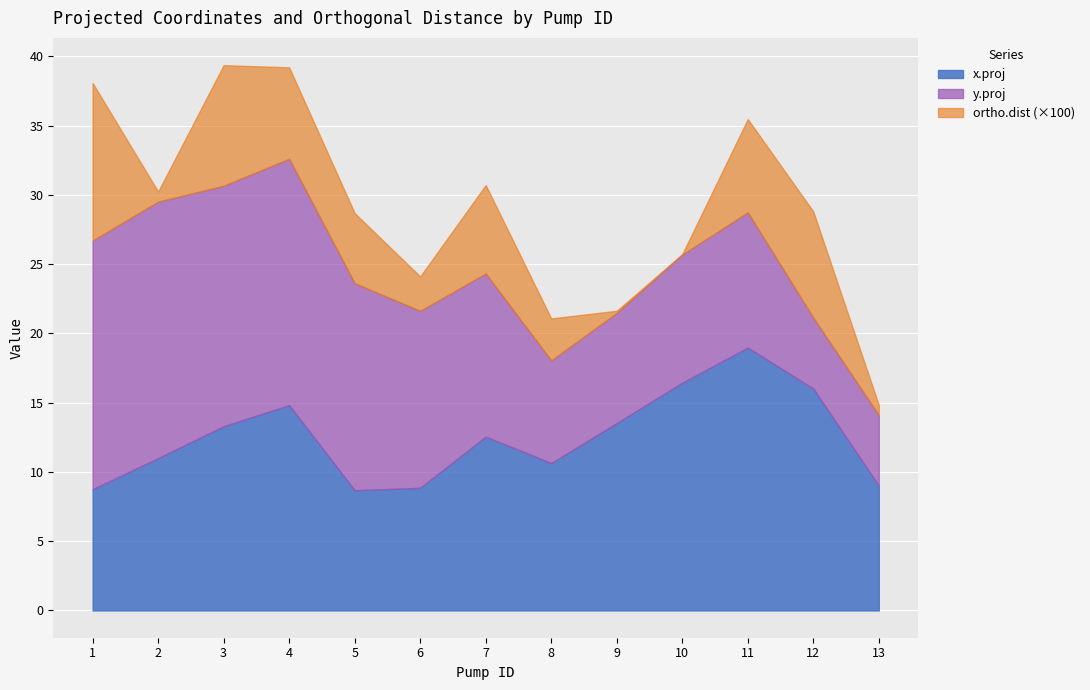

How many interior local peaks does the y.proj series have?

3